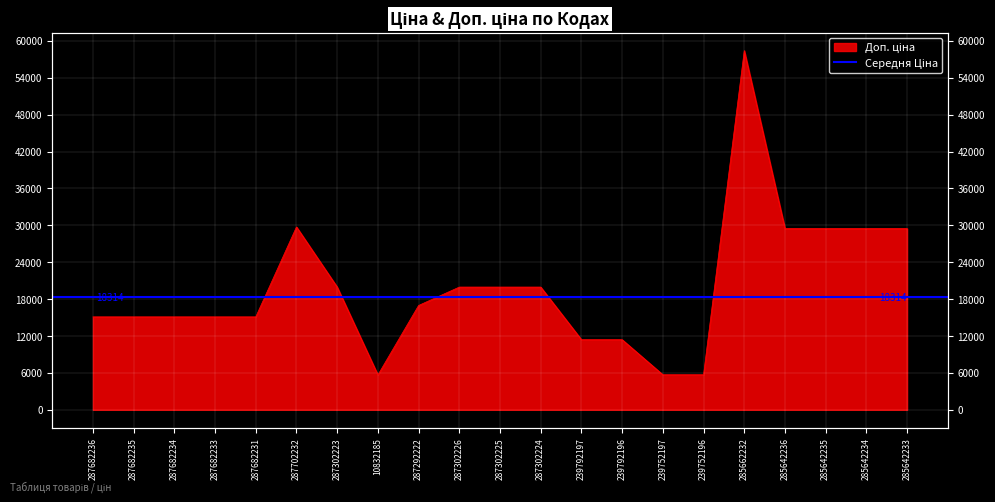

Rank the categories by value from highest to lowest.

285662232, 287702232, 285642236, 285642235, 285642234, 285642233, 287302223, 287302226, 287302225, 287302224, 287292222, 287682236, 287682235, 287682234, 287682233, 287682231, 239792197, 239792196, 239752197, 239752196, 10832185